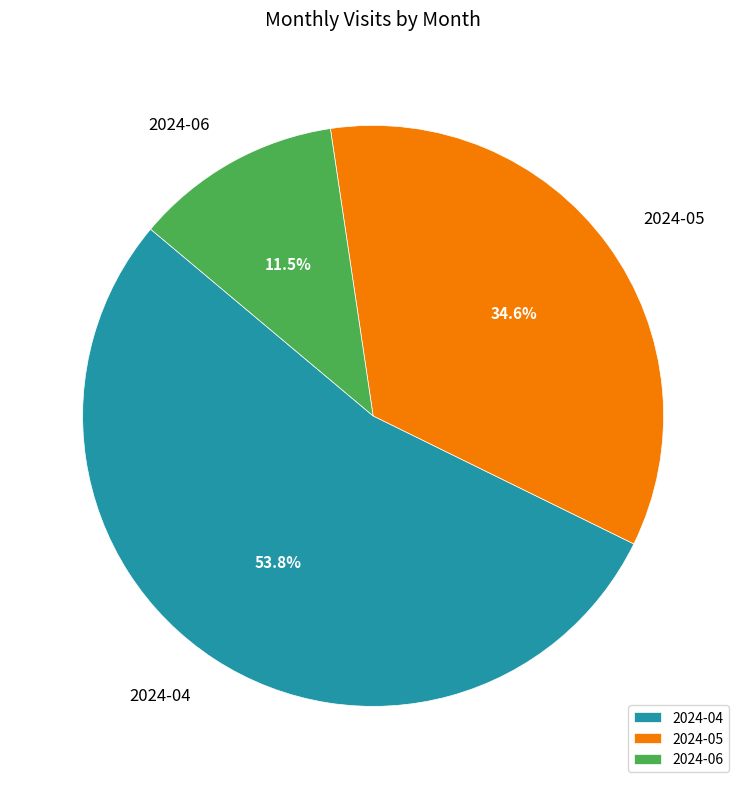

How many slices are in this pie chart?

3